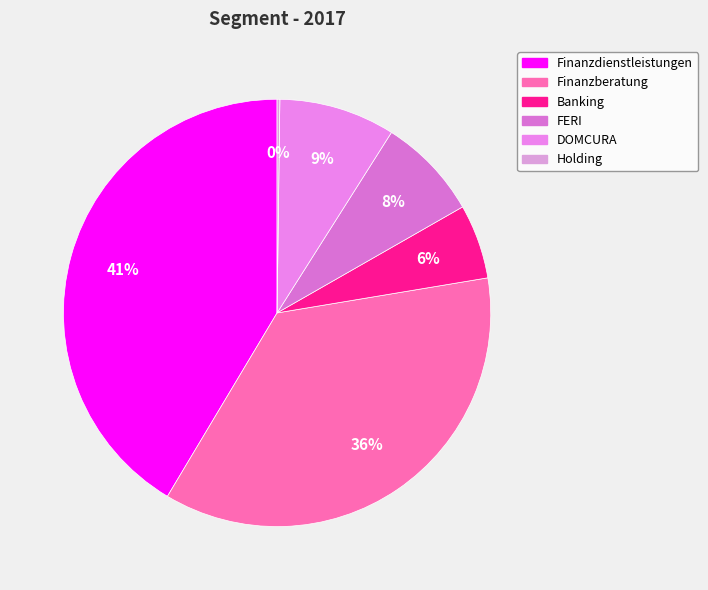

Does Finanzberatung account for over 50% of the chart?

No